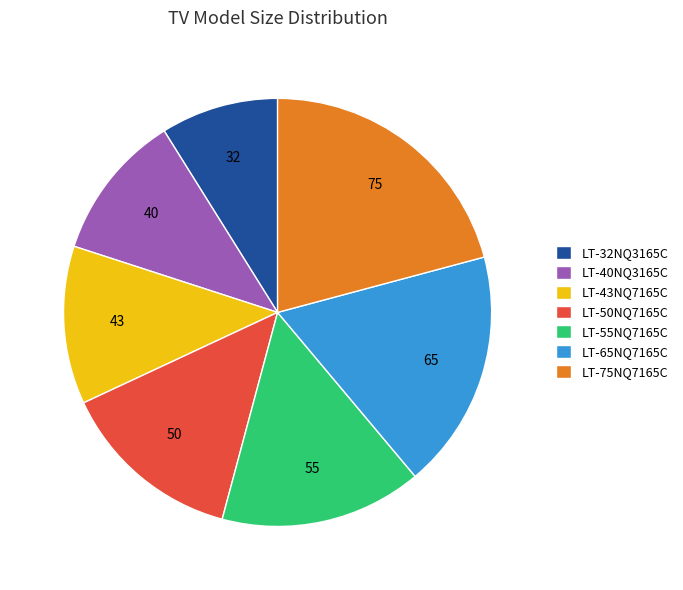

Does any single category account for the majority?

No